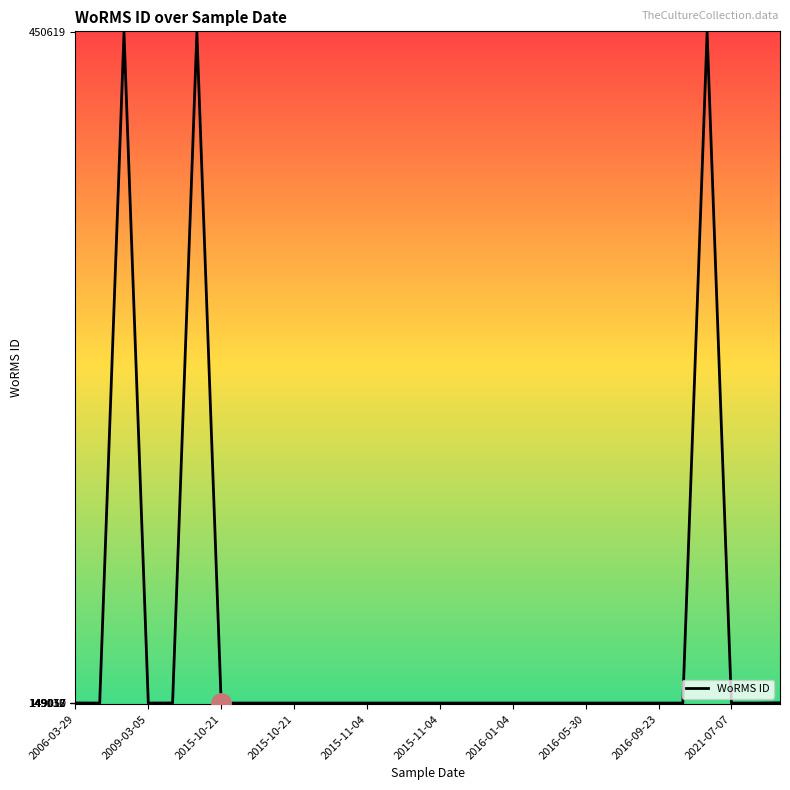

What is the difference between the maximum and minimum values?

301609